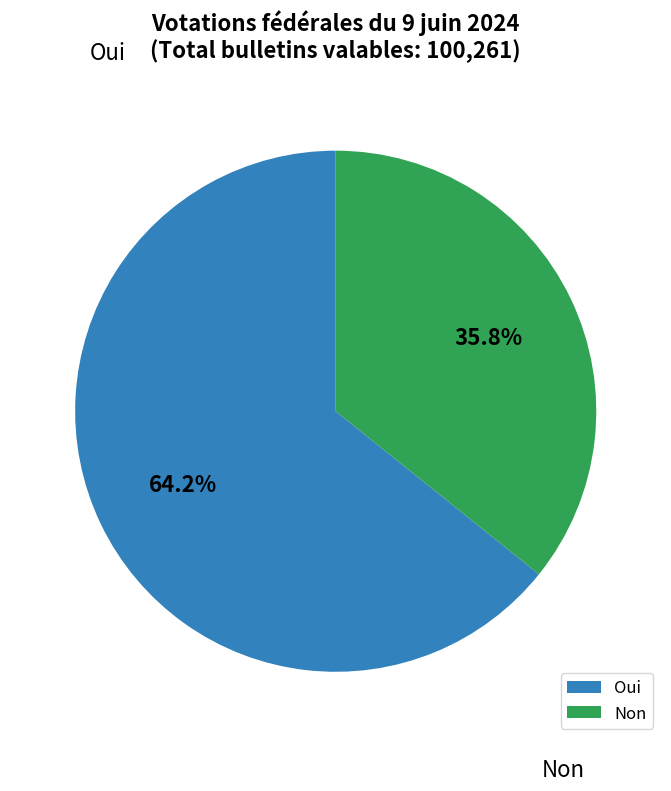

What portion of the pie excludes Non?

64.2%